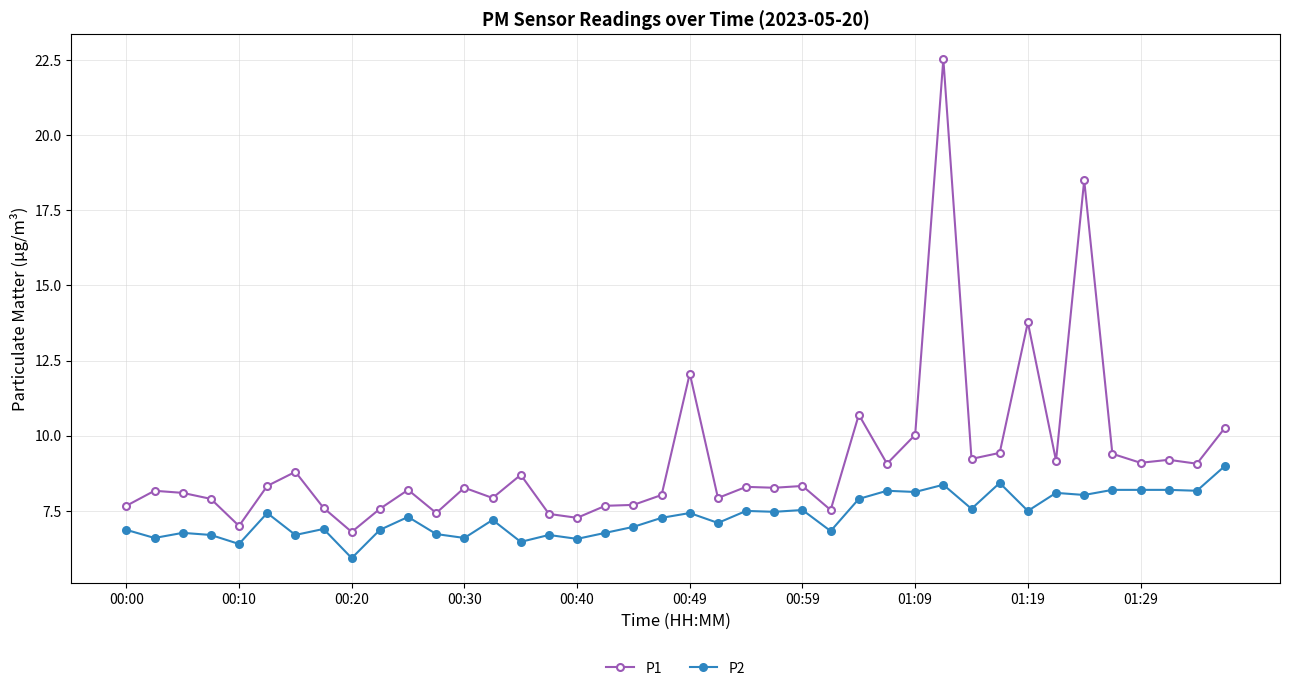

What is the value of the P2 point at the 3rd from the left?

6.8